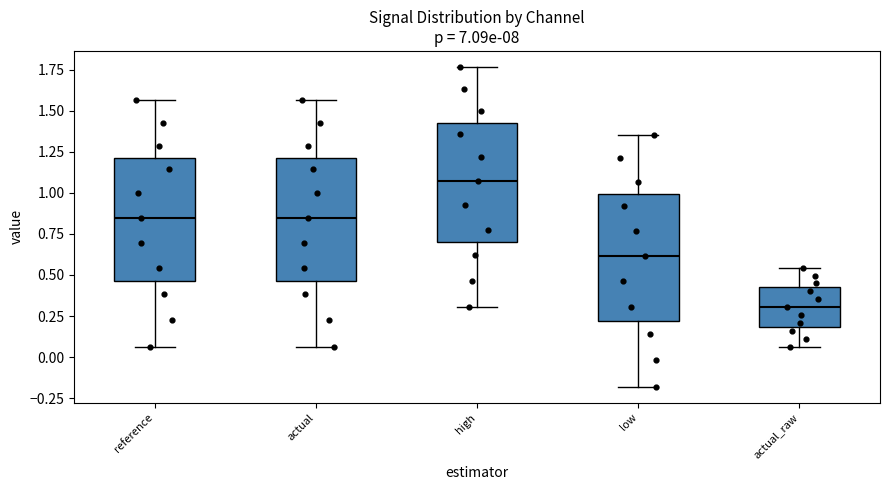

Reading left to right, read every box against the y-axis: the position of its median line, the range the box covers, and the ends of its whiskers. The values are not printed on the chart, so give them approximately, as read against the axis.

reference: median 0.85, box 0.45 to 1.20, whiskers 0.05 to 1.55
actual: median 0.85, box 0.45 to 1.20, whiskers 0.05 to 1.55
high: median 1.05, box 0.70 to 1.45, whiskers 0.30 to 1.75
low: median 0.60, box 0.20 to 1.00, whiskers -0.20 to 1.35
actual_raw: median 0.30, box 0.20 to 0.40, whiskers 0.05 to 0.55